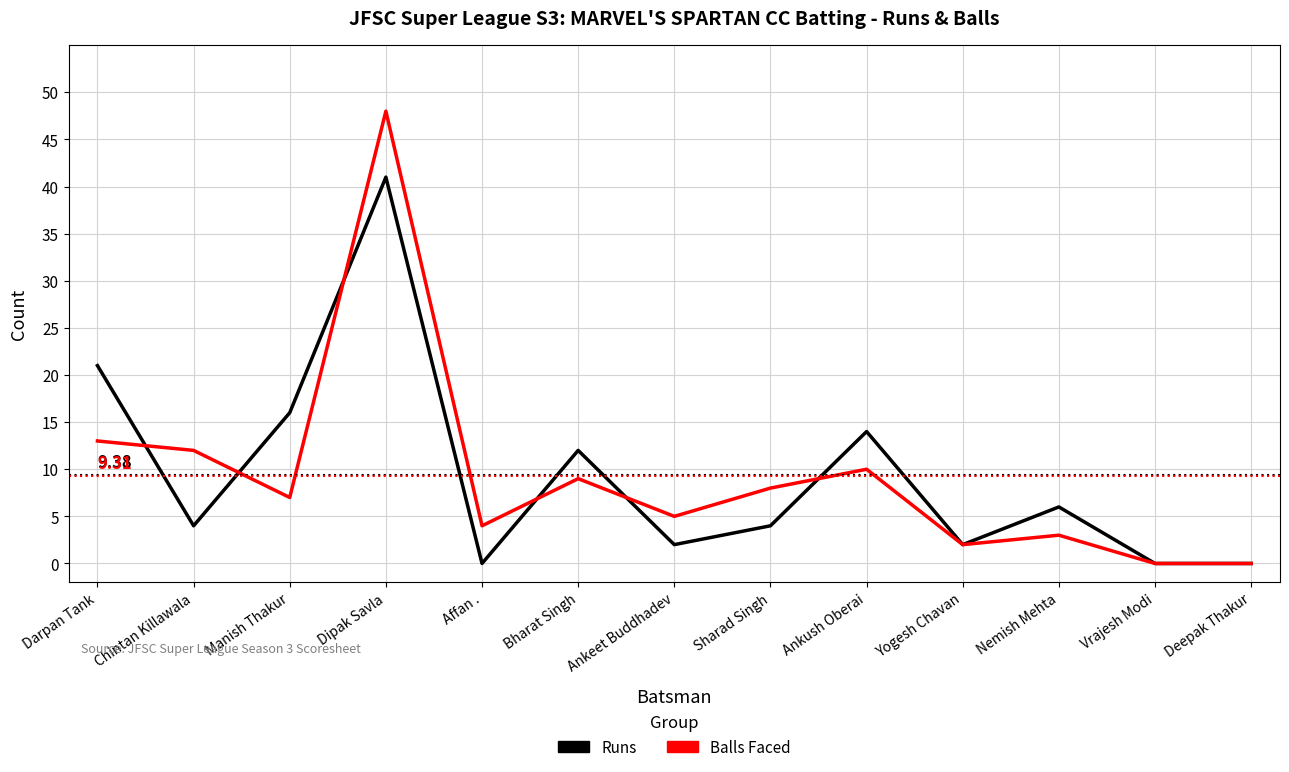

How many lines are shown in the chart?

2